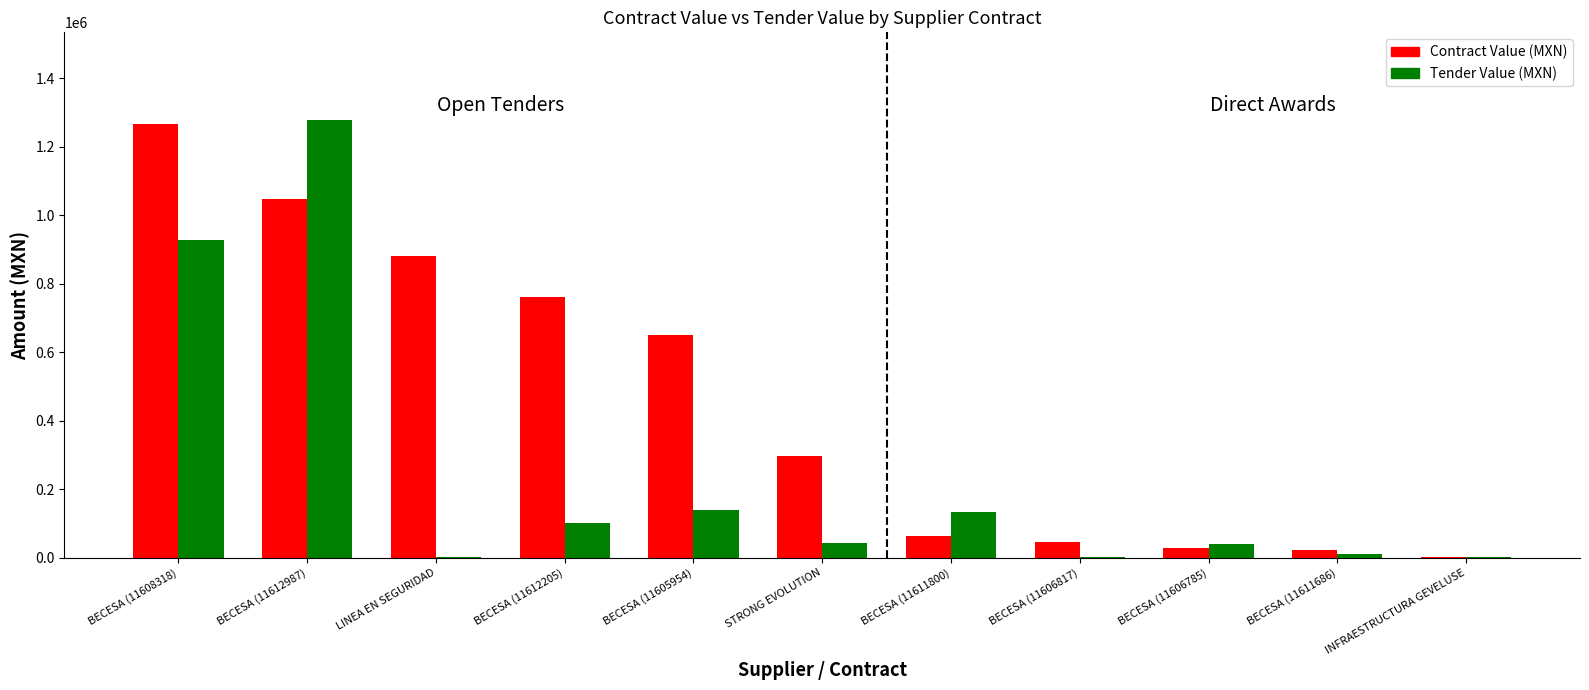

The Tender Value (MXN) series shows 37261.0 at BECESA (11611800). True or false?

False